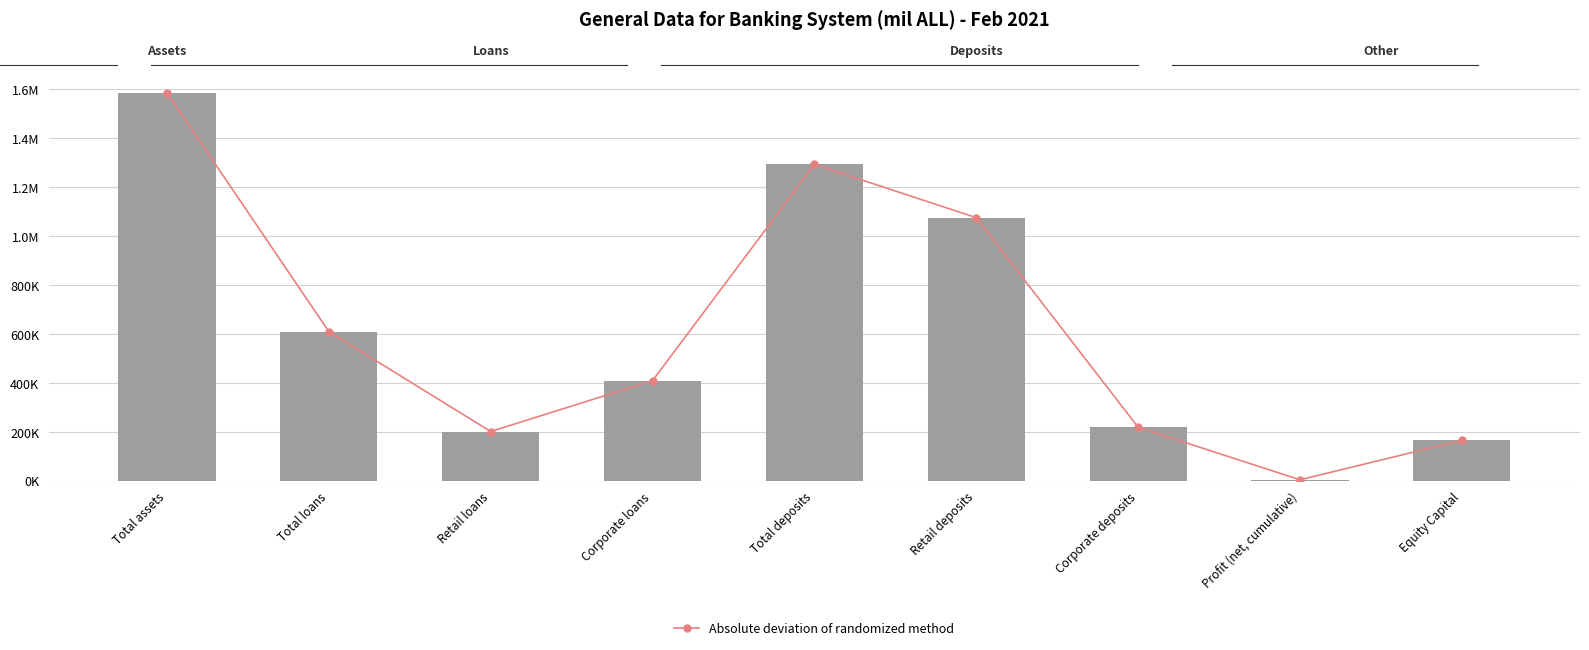

What is the value of the Value (mil ALL) bar at the 5th from the left?

1293379.2